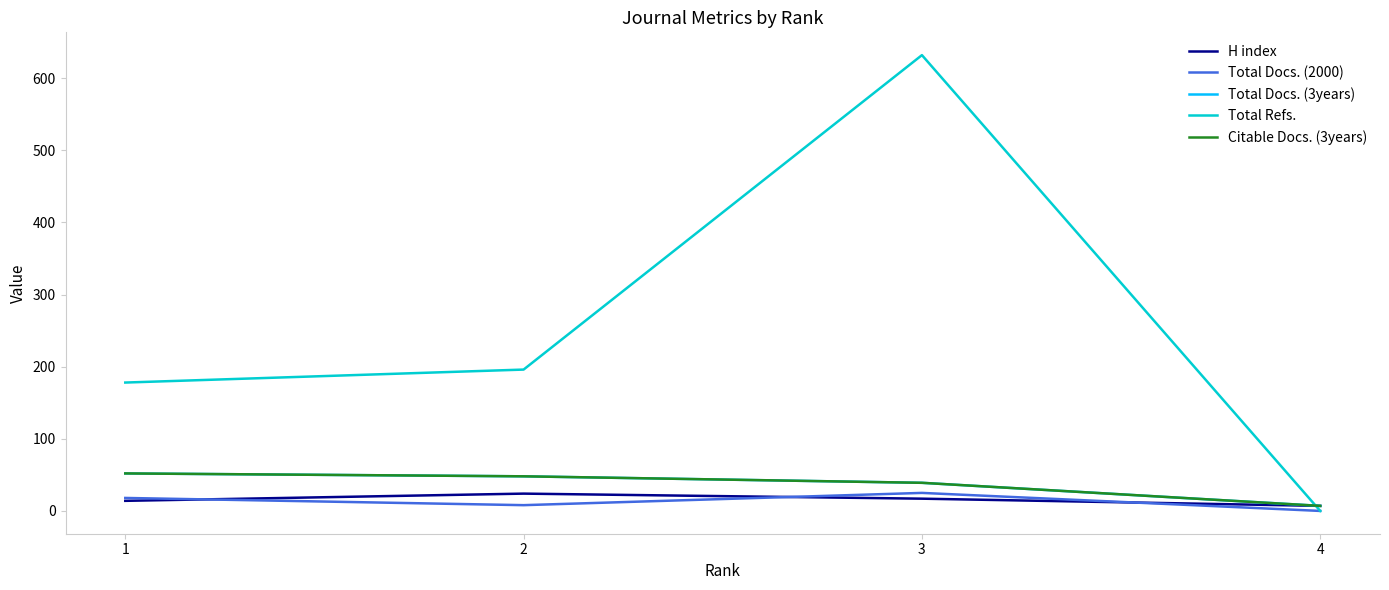

At which category is the sum across all series the highest?

3